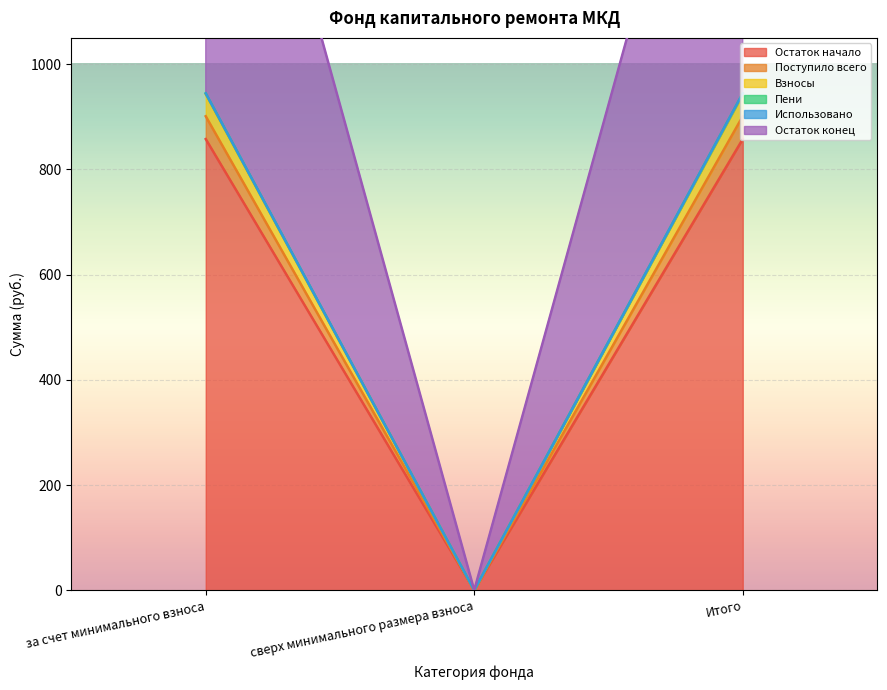

At how many categories does at least one series exceed 264?

2